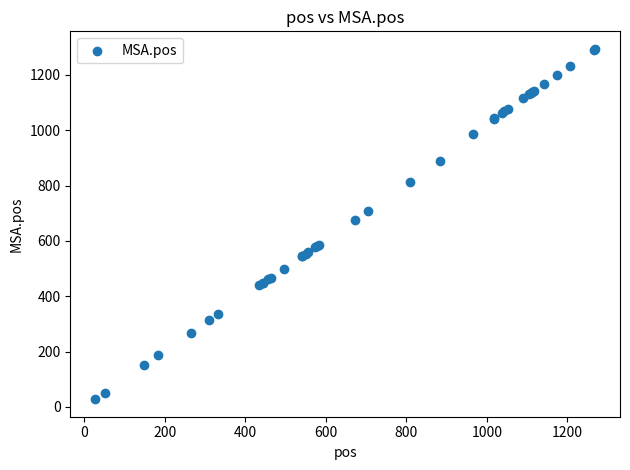

What Y value in the scatter plot is closest to 661?

676